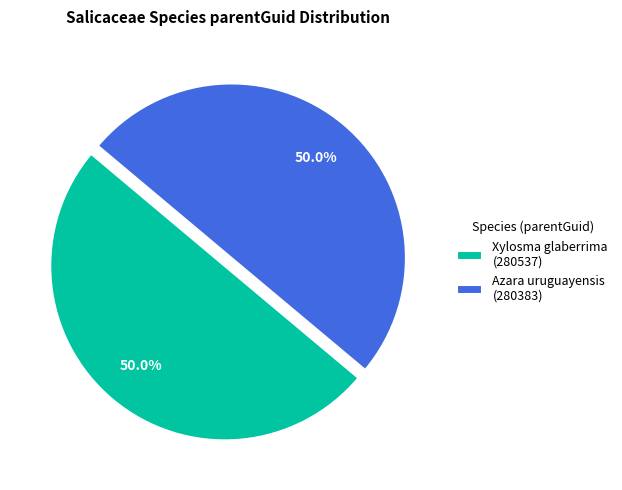

To the nearest percent, what percentage of the pie is Azara uruguayensis?

50%